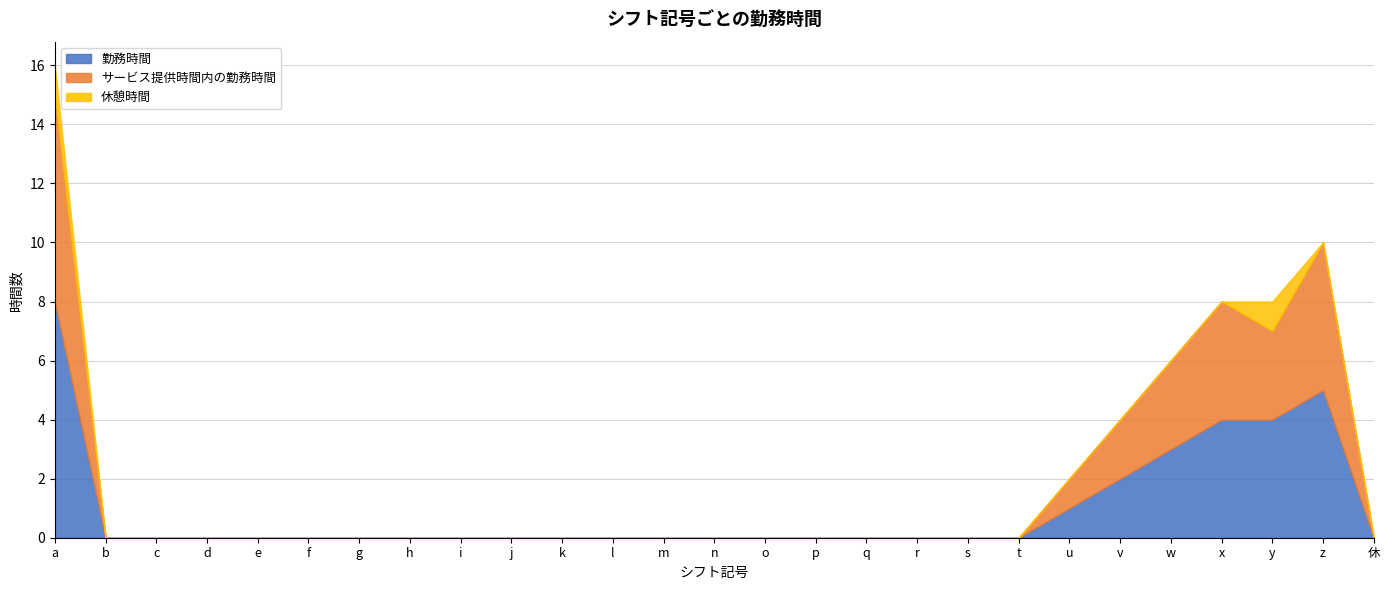

Is the value of サービス提供時間内の勤務時間 at h greater than the value of 勤務時間 at i?

No